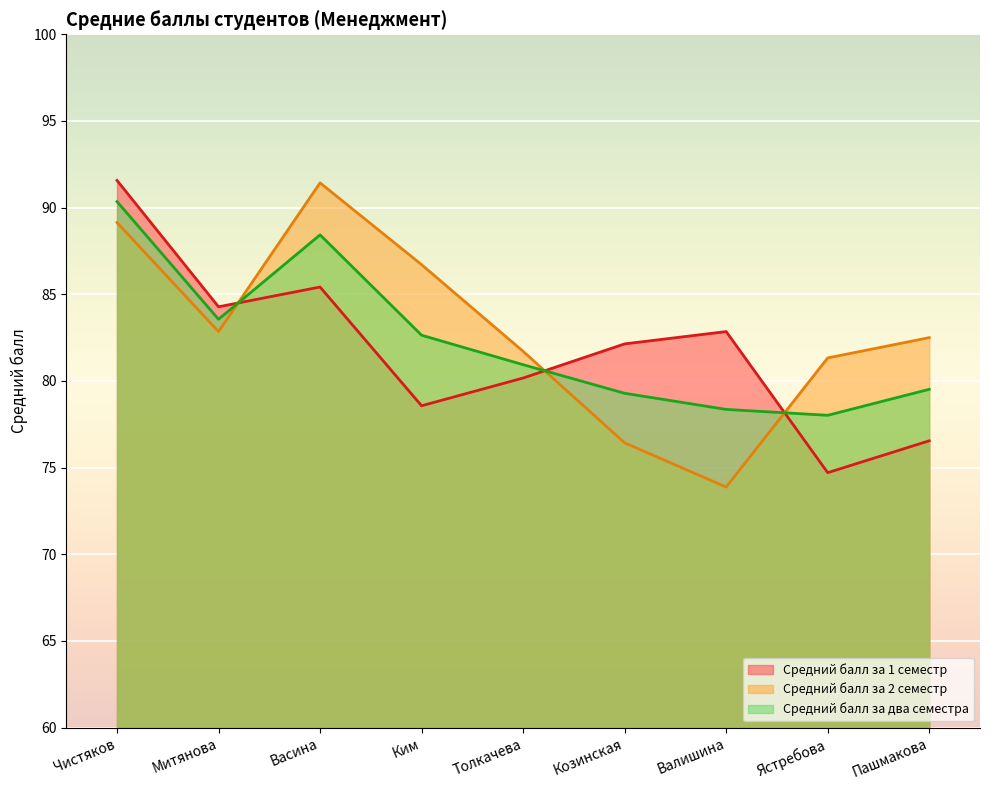

In Средний балл за 2 семестр, how many points are lower than both neighbors (excluding endpoints)?

2